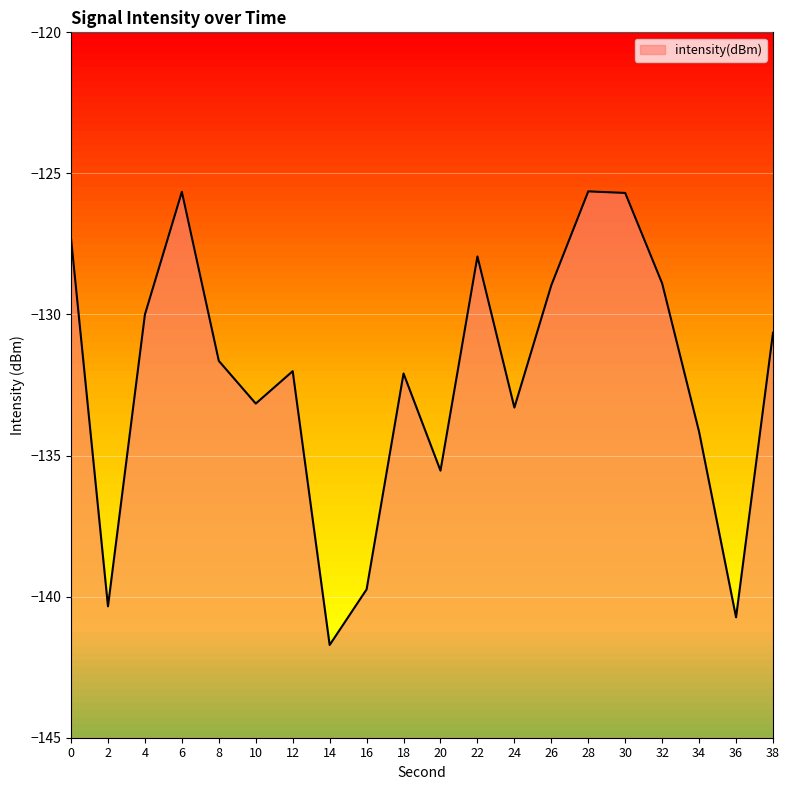

How many points are higher than both their immediate neighbors (excluding endpoints)?

5